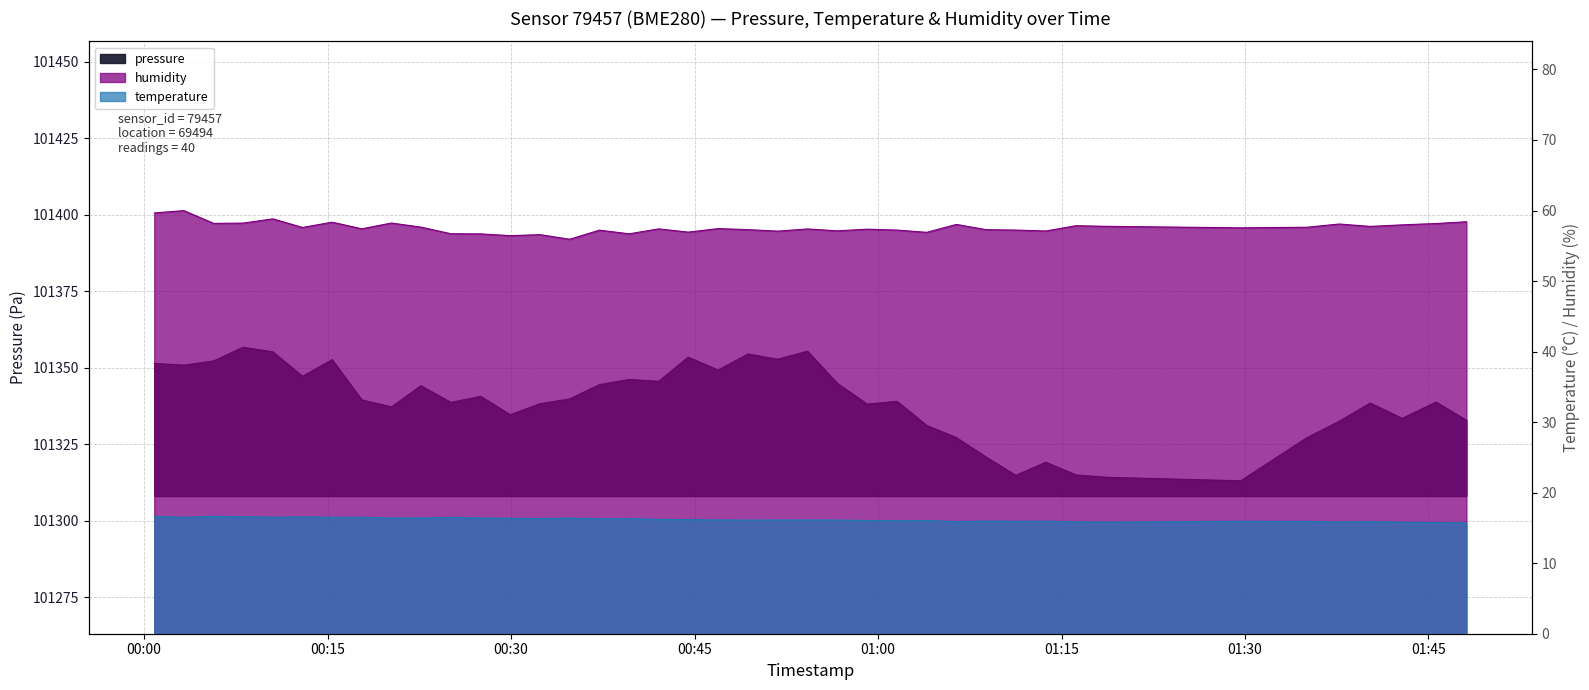

Reading left to right, what are all the values shown in this chart?

pressure: 2023-05-10T00:00:50=101351.4	2023-05-10T00:03:15=101350.9	2023-05-10T00:05:41=101352.2	2023-05-10T00:08:06=101356.8	2023-05-10T00:10:32=101355.2	2023-05-10T00:12:57=101347.2	2023-05-10T00:15:22=101352.7	2023-05-10T00:17:48=101339.5	2023-05-10T00:20:13=101337.2	2023-05-10T00:22:38=101344.2	2023-05-10T00:25:05=101338.7	2023-05-10T00:27:31=101340.7	2023-05-10T00:29:56=101334.7	2023-05-10T00:32:22=101338.3	2023-05-10T00:34:48=101339.8	2023-05-10T00:37:13=101344.5	2023-05-10T00:39:39=101346.2	2023-05-10T00:42:04=101345.6	2023-05-10T00:44:29=101353.5	2023-05-10T00:46:56=101349.3	2023-05-10T00:49:22=101354.5	2023-05-10T00:51:48=101352.8	2023-05-10T00:54:14=101355.4	2023-05-10T00:56:40=101344.9	2023-05-10T00:59:07=101338.1	2023-05-10T01:01:33=101339.1	2023-05-10T01:03:59=101331.2	2023-05-10T01:06:24=101327.2	2023-05-10T01:08:50=101320.8	2023-05-10T01:11:15=101314.8	2023-05-10T01:13:43=101319.1	2023-05-10T01:16:11=101315.0	2023-05-10T01:18:39=101314.2	2023-05-10T01:29:39=101313.1	2023-05-10T01:35:03=101327.1	2023-05-10T01:37:42=101332.5	2023-05-10T01:40:14=101338.5	2023-05-10T01:42:51=101333.5	2023-05-10T01:45:37=101338.8	2023-05-10T01:48:06=101332.9
temperature: 2023-05-10T00:00:50=16.6	2023-05-10T00:03:15=16.5	2023-05-10T00:05:41=16.6	2023-05-10T00:08:06=16.6	2023-05-10T00:10:32=16.5	2023-05-10T00:12:57=16.6	2023-05-10T00:15:22=16.5	2023-05-10T00:17:48=16.5	2023-05-10T00:20:13=16.4	2023-05-10T00:22:38=16.4	2023-05-10T00:25:05=16.5	2023-05-10T00:27:31=16.4	2023-05-10T00:29:56=16.4	2023-05-10T00:32:22=16.3	2023-05-10T00:34:48=16.4	2023-05-10T00:37:13=16.3	2023-05-10T00:39:39=16.3	2023-05-10T00:42:04=16.2	2023-05-10T00:44:29=16.2	2023-05-10T00:46:56=16.1	2023-05-10T00:49:22=16.1	2023-05-10T00:51:48=16.1	2023-05-10T00:54:14=16.1	2023-05-10T00:56:40=16.1	2023-05-10T00:59:07=16.1	2023-05-10T01:01:33=16.0	2023-05-10T01:03:59=16.0	2023-05-10T01:06:24=15.9	2023-05-10T01:08:50=16.0	2023-05-10T01:11:15=15.9	2023-05-10T01:13:43=16.0	2023-05-10T01:16:11=15.9	2023-05-10T01:18:39=15.8	2023-05-10T01:29:39=15.9	2023-05-10T01:35:03=15.9	2023-05-10T01:37:42=15.8	2023-05-10T01:40:14=15.9	2023-05-10T01:42:51=15.8	2023-05-10T01:45:37=15.8	2023-05-10T01:48:06=15.7
humidity: 2023-05-10T00:00:50=59.7	2023-05-10T00:03:15=60.0	2023-05-10T00:05:41=58.2	2023-05-10T00:08:06=58.2	2023-05-10T00:10:32=58.8	2023-05-10T00:12:57=57.6	2023-05-10T00:15:22=58.4	2023-05-10T00:17:48=57.4	2023-05-10T00:20:13=58.2	2023-05-10T00:22:38=57.6	2023-05-10T00:25:05=56.7	2023-05-10T00:27:31=56.7	2023-05-10T00:29:56=56.4	2023-05-10T00:32:22=56.6	2023-05-10T00:34:48=55.9	2023-05-10T00:37:13=57.2	2023-05-10T00:39:39=56.7	2023-05-10T00:42:04=57.4	2023-05-10T00:44:29=56.9	2023-05-10T00:46:56=57.4	2023-05-10T00:49:22=57.3	2023-05-10T00:51:48=57.1	2023-05-10T00:54:14=57.4	2023-05-10T00:56:40=57.1	2023-05-10T00:59:07=57.4	2023-05-10T01:01:33=57.2	2023-05-10T01:03:59=56.9	2023-05-10T01:06:24=58.0	2023-05-10T01:08:50=57.3	2023-05-10T01:11:15=57.2	2023-05-10T01:13:43=57.1	2023-05-10T01:16:11=57.9	2023-05-10T01:18:39=57.8	2023-05-10T01:29:39=57.5	2023-05-10T01:35:03=57.6	2023-05-10T01:37:42=58.1	2023-05-10T01:40:14=57.8	2023-05-10T01:42:51=58.0	2023-05-10T01:45:37=58.2	2023-05-10T01:48:06=58.4